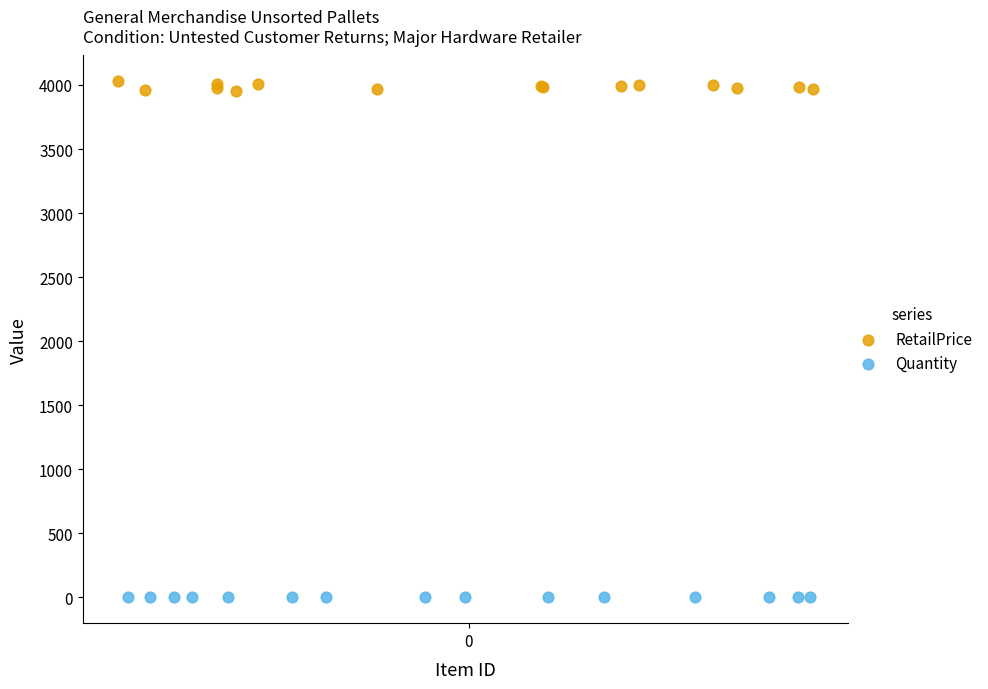

Which series reaches the minimum Y coordinate?

Quantity